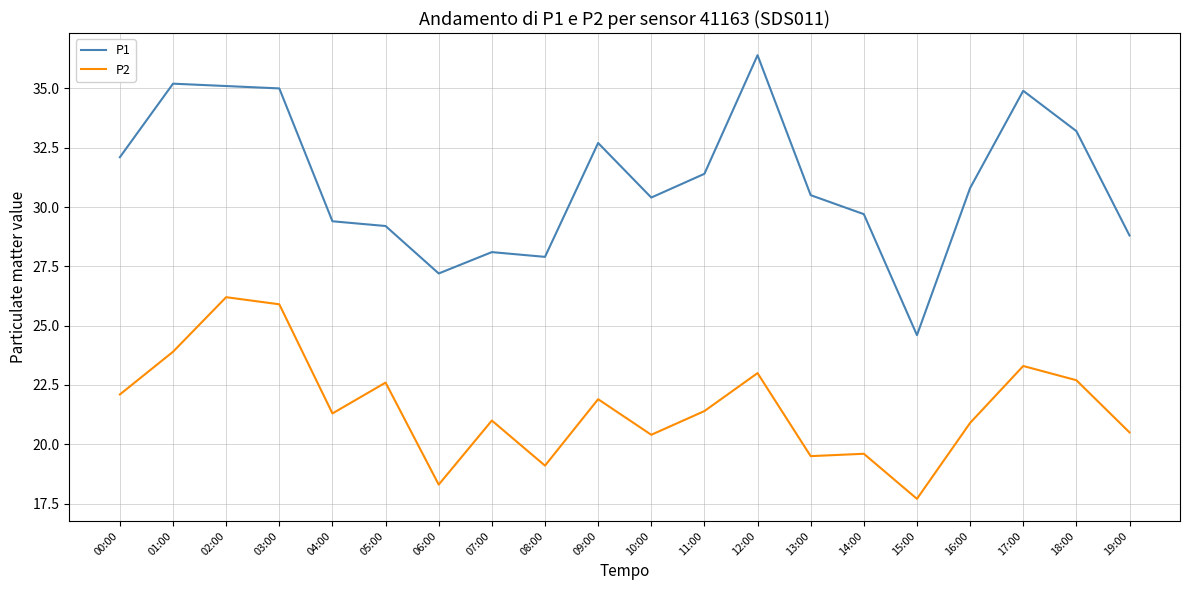

What is the average value of the P2 series?

21.6